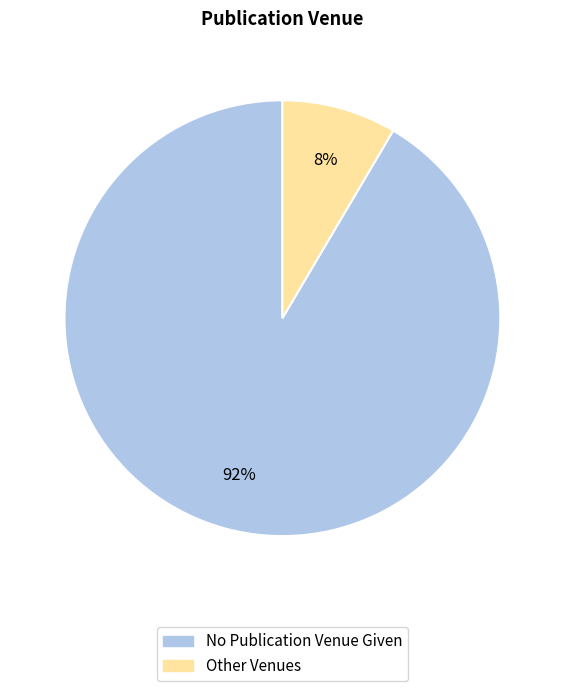

To the nearest percent, what is the average slice percentage?

50%